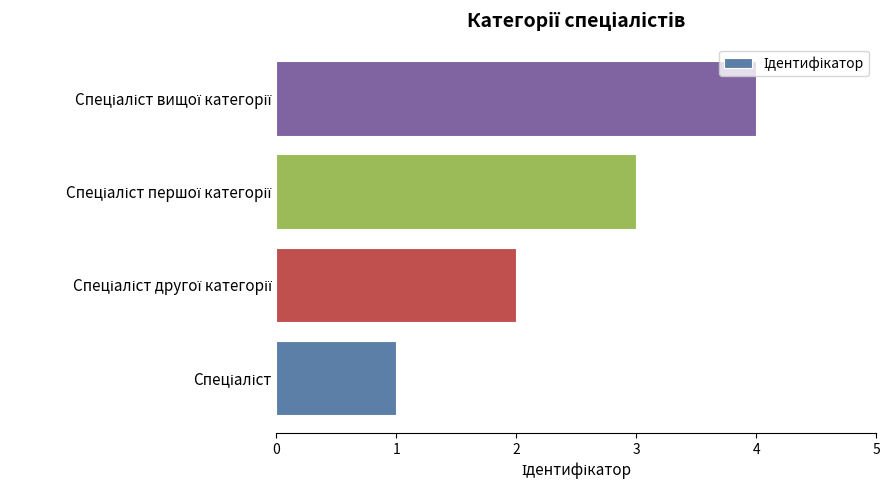

Count the number of categories in the chart.

4